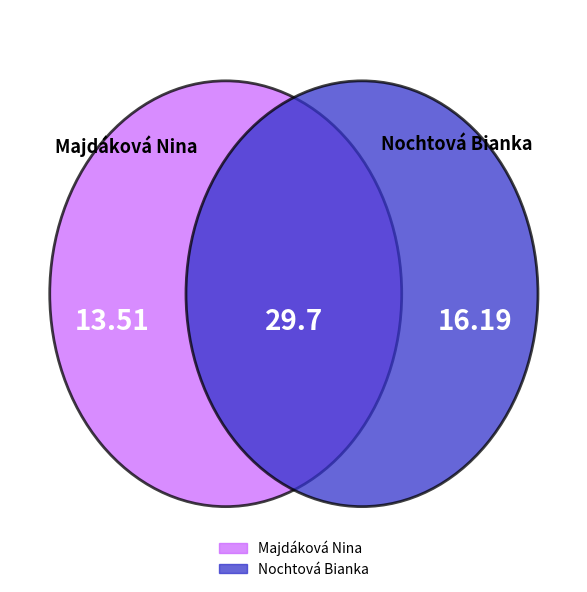

What is the majority slice?

Nochtová Bianka